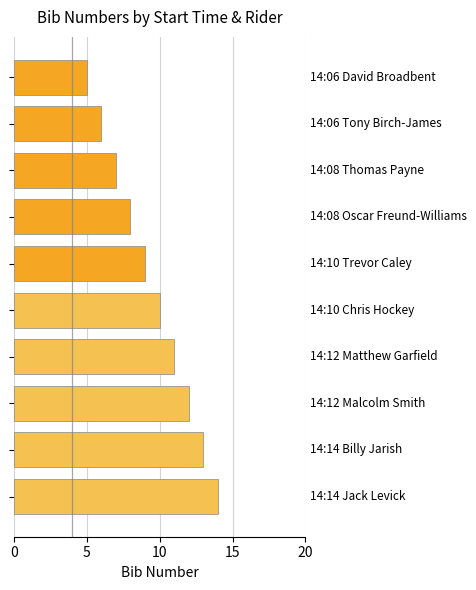

What is the average value?

10